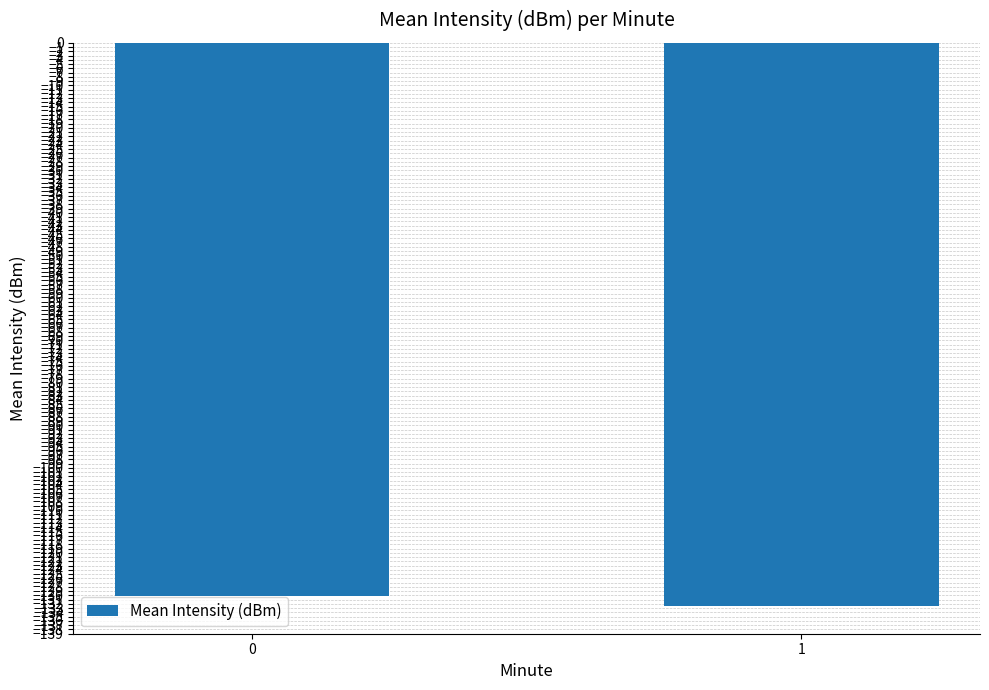

What is the value of the 1st bar from the left?

-130.2